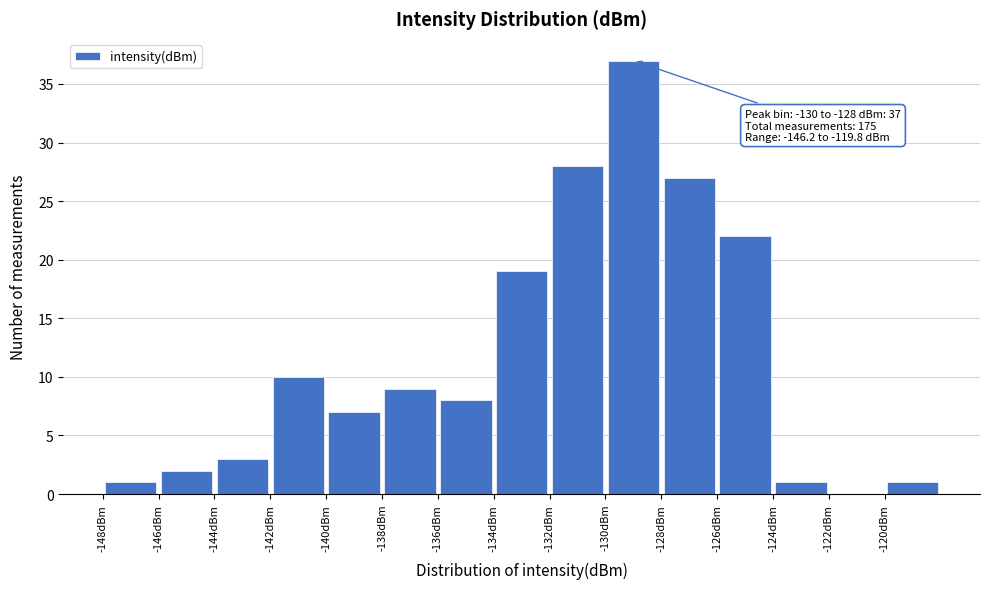

Which range on the x-axis has the tallest bar?

-130 to -128